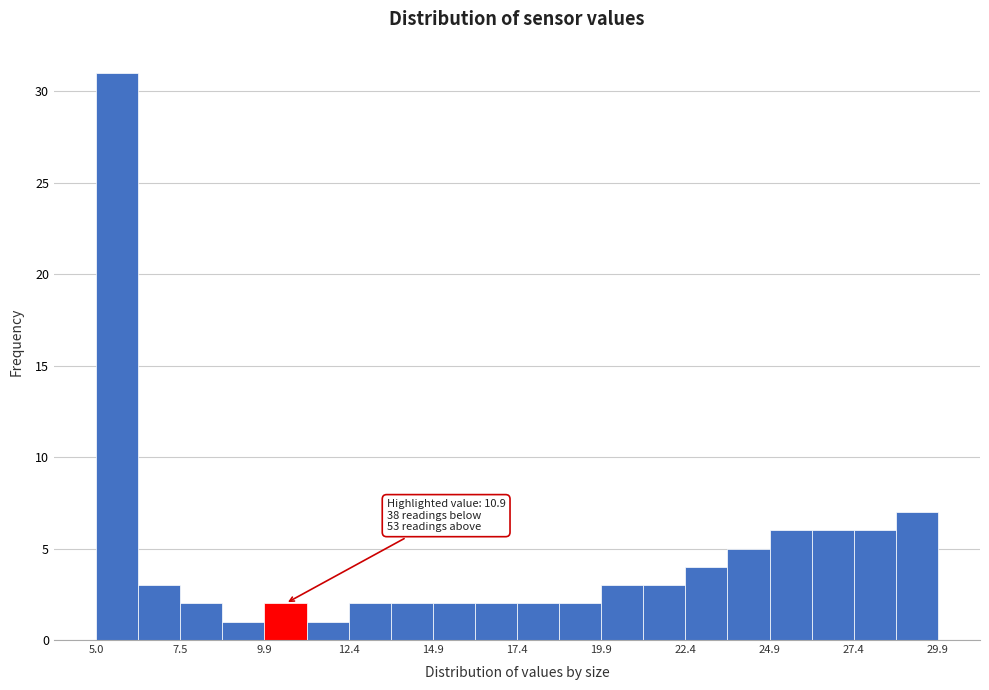

Around what value on the x-axis is the tallest bar? Give the approximate position of its centre, as read against the axis.

5.5